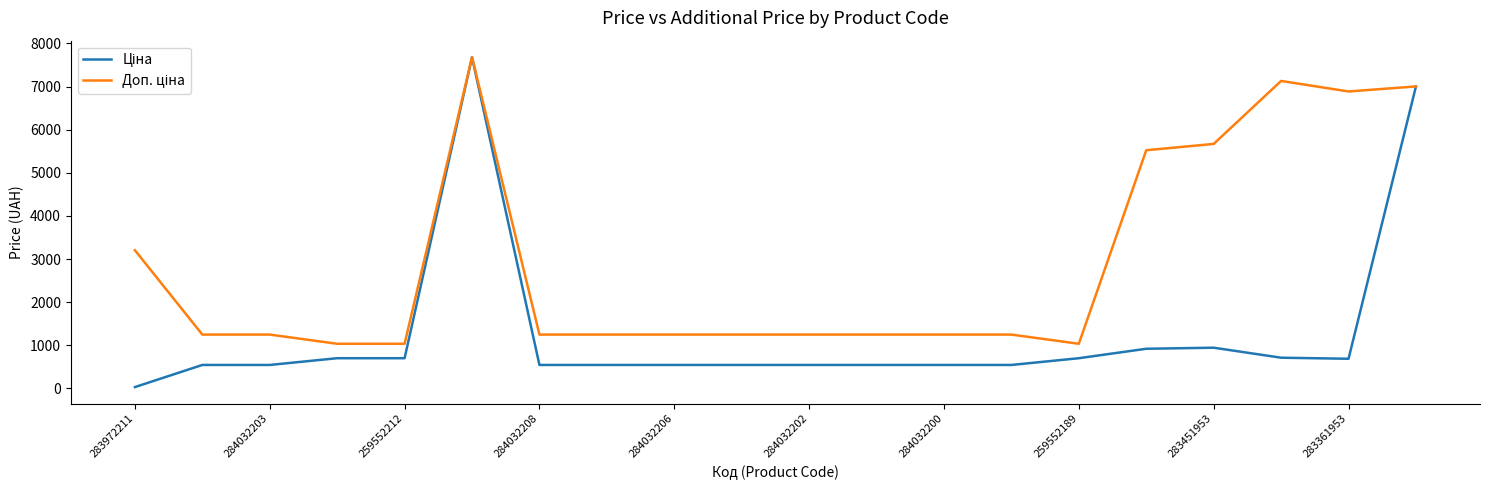

What is the greatest value displayed?

7680.9